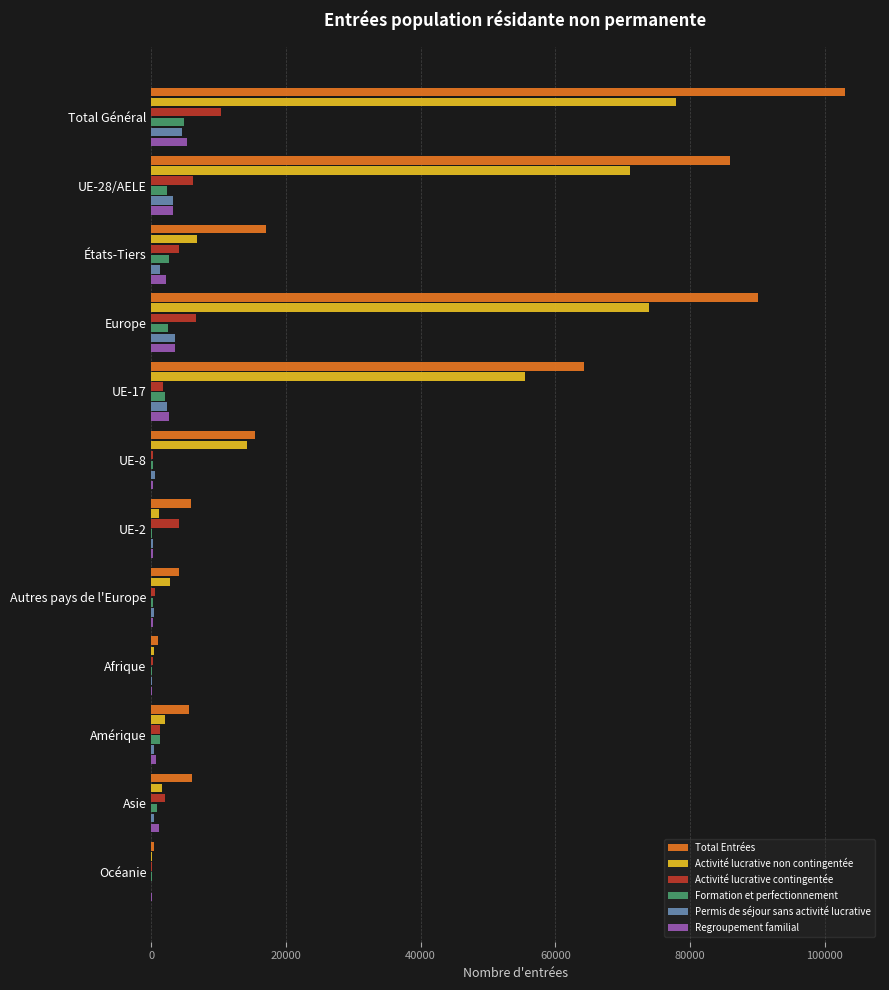

What is the maximum value shown in the chart?

103051